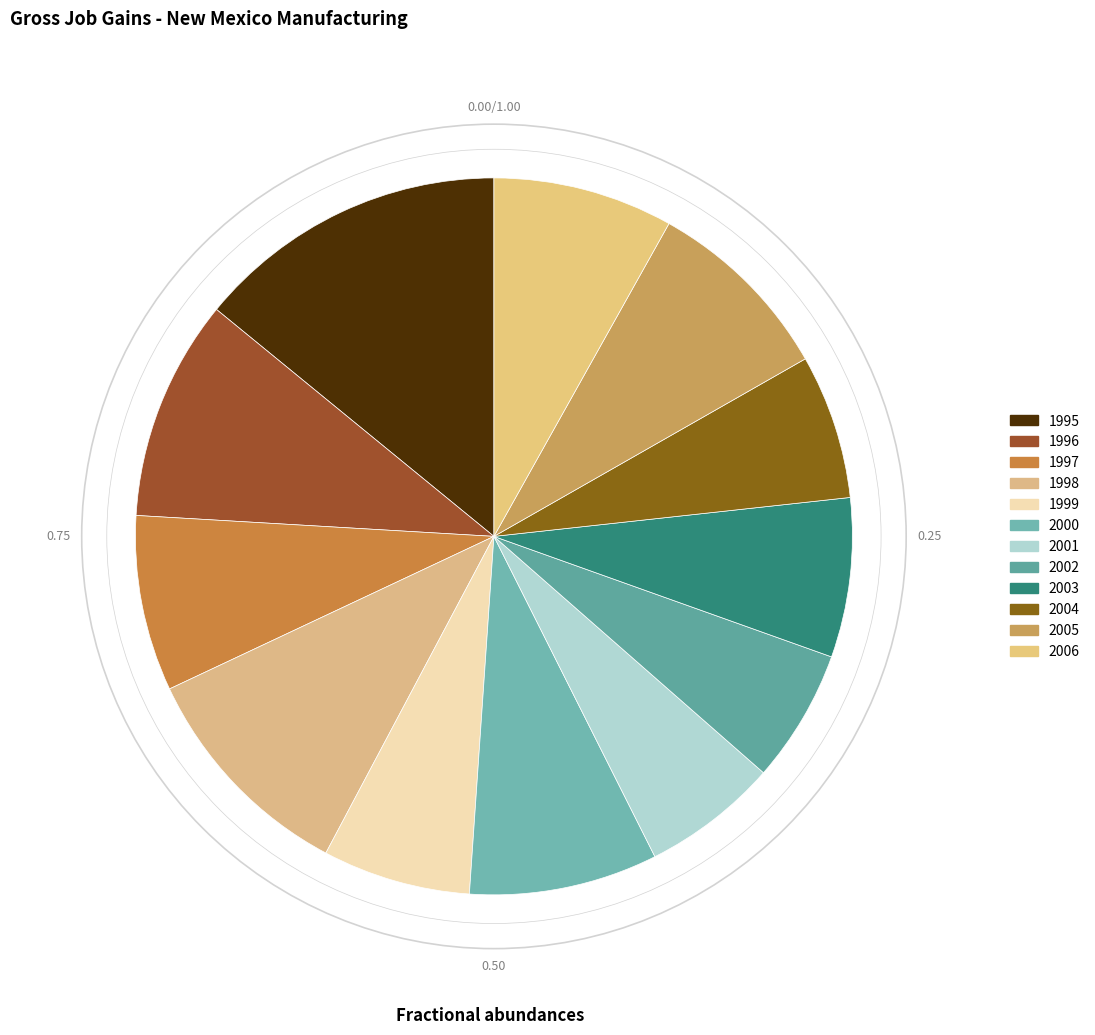

How many segments does this pie chart have?

12